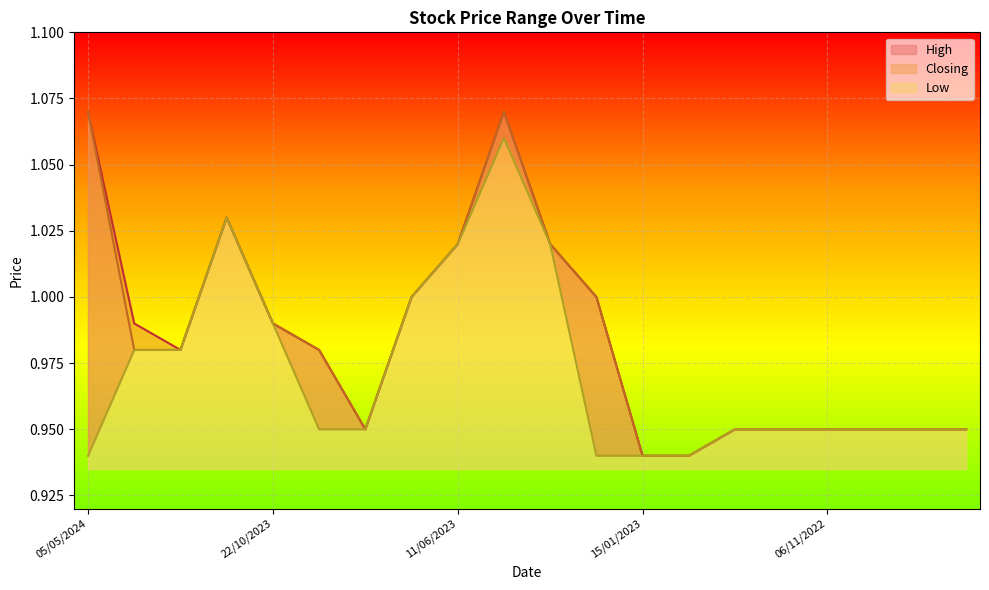

Between 09/10/2022 and 15/01/2023, which is larger?

09/10/2022